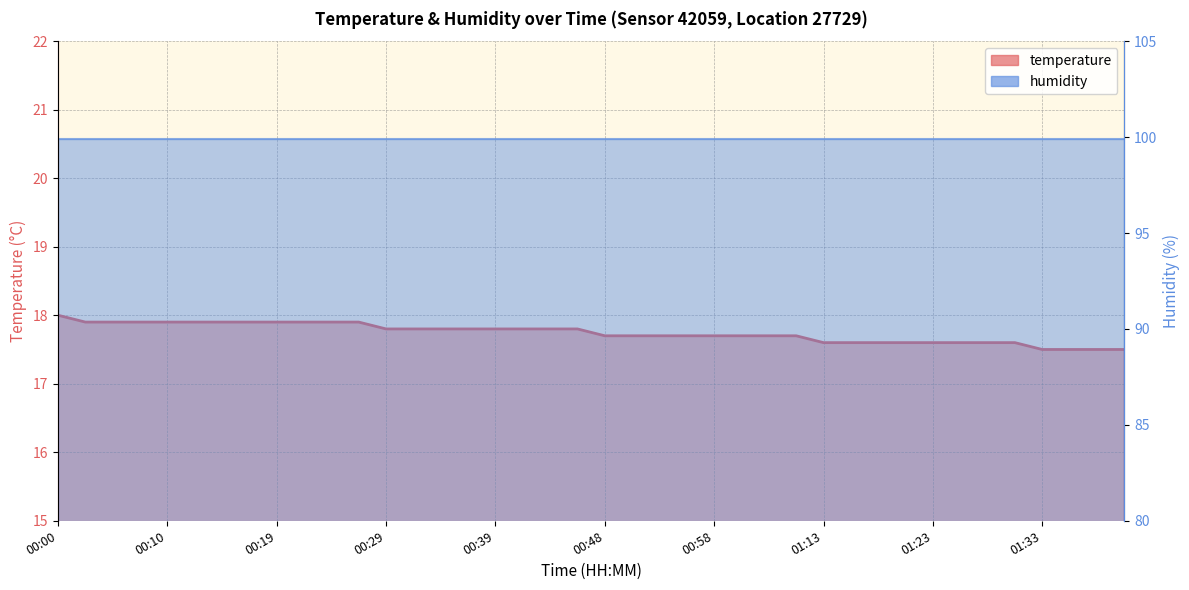

Which label corresponds to the smallest value in the chart?

01:33